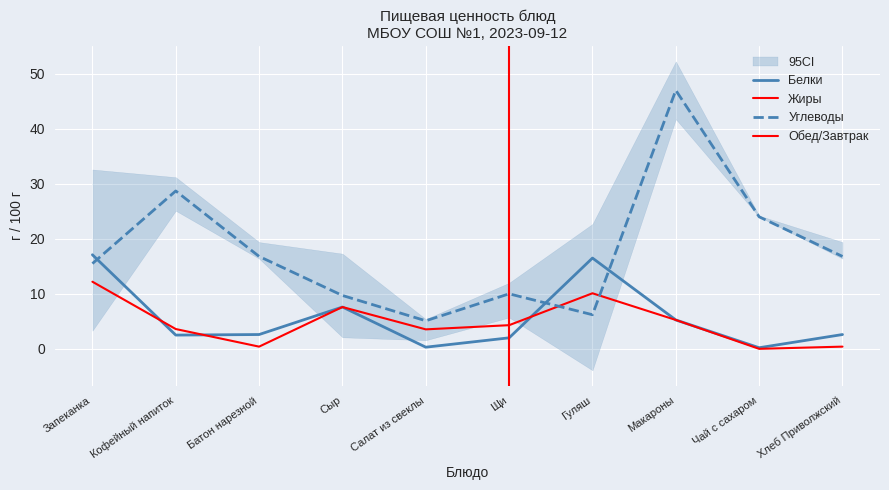

How many lines are shown in the chart?

3